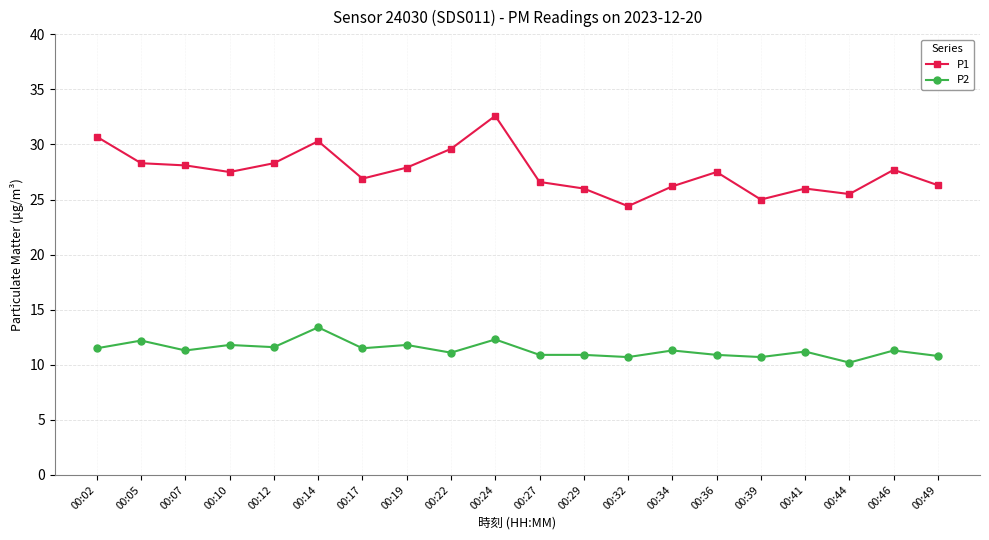

List the series in order of their overall mean, lowest first.

P2, P1